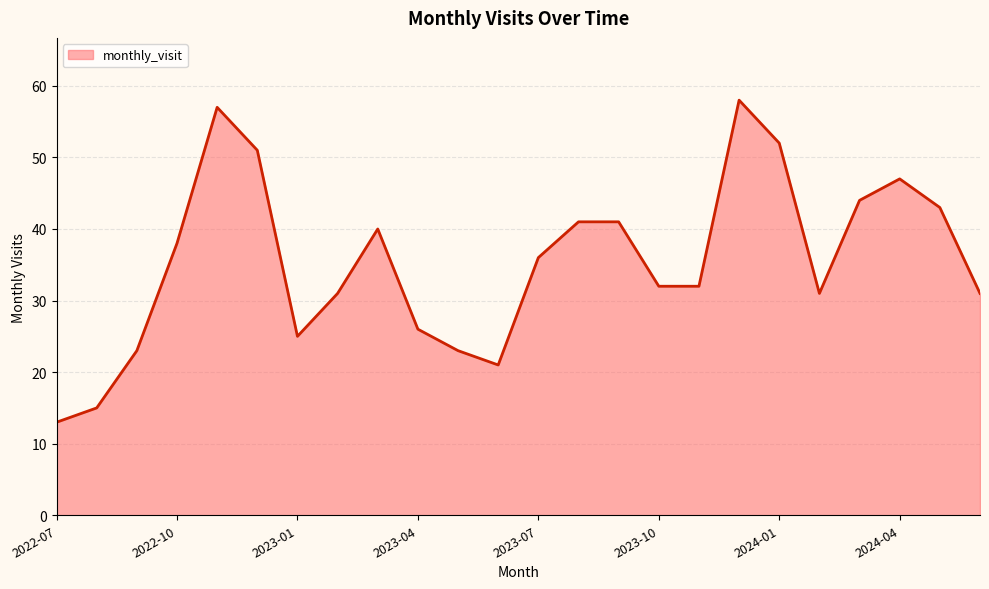

What is the smallest value displayed?

13